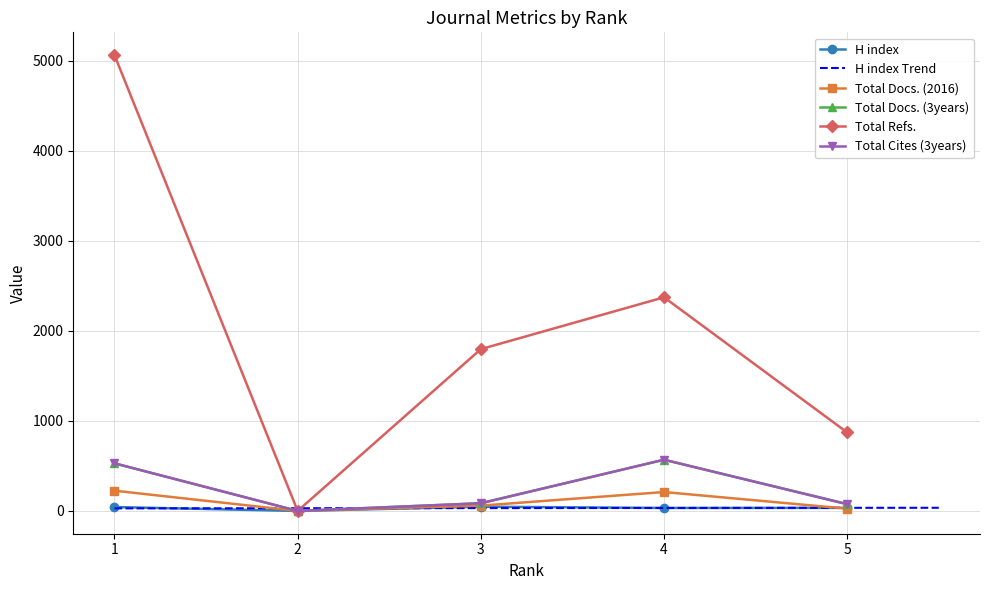

Is the value of Total Docs. (3years) at 2 greater than the value of H index at 1?

No